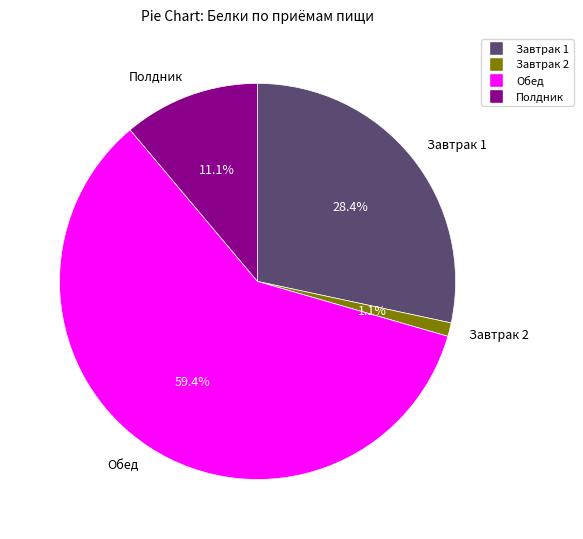

To the nearest percent, what portion does Завтрак 1 represent?

28%